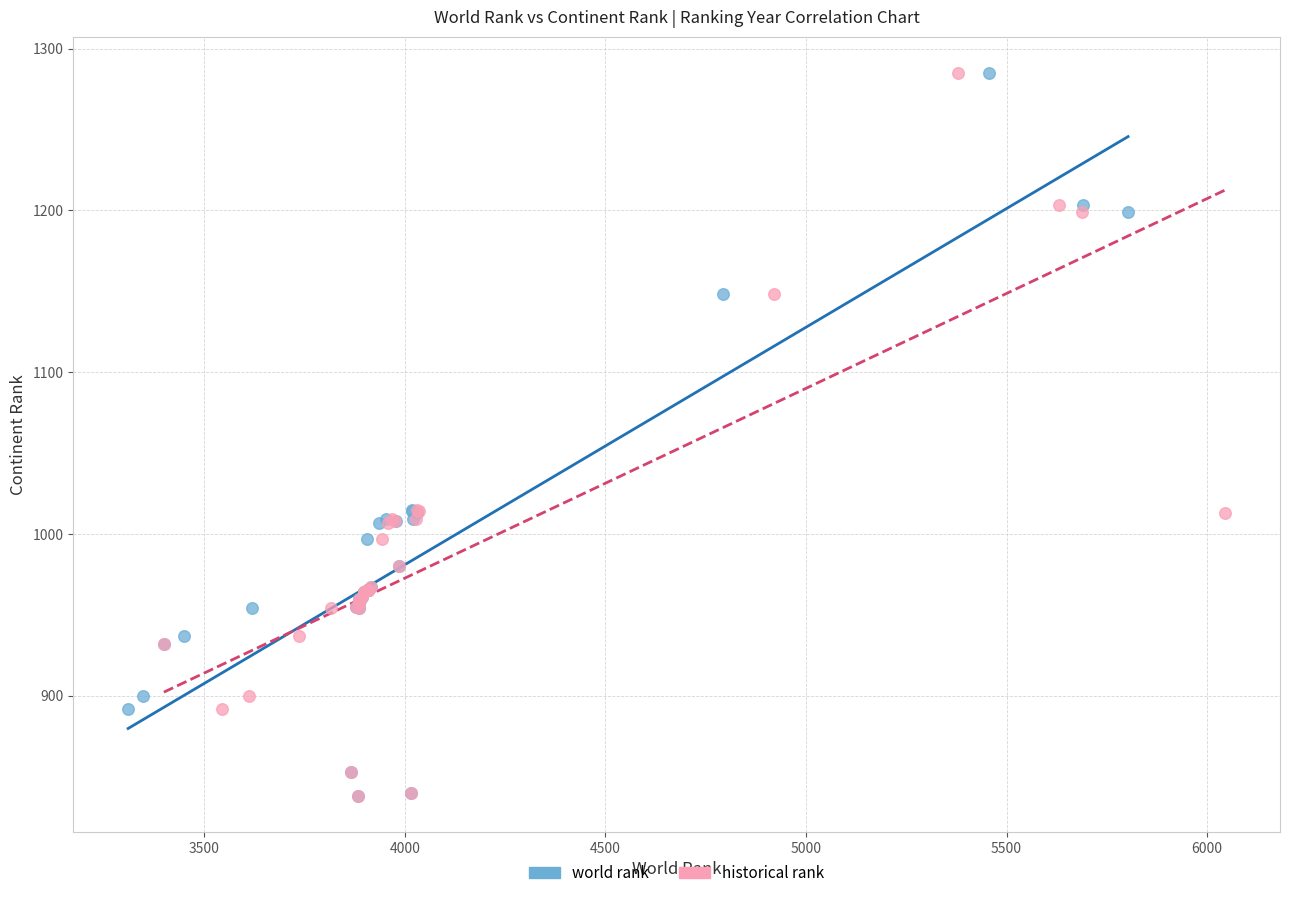

What are all the series names shown in the legend?

world rank, historical rank